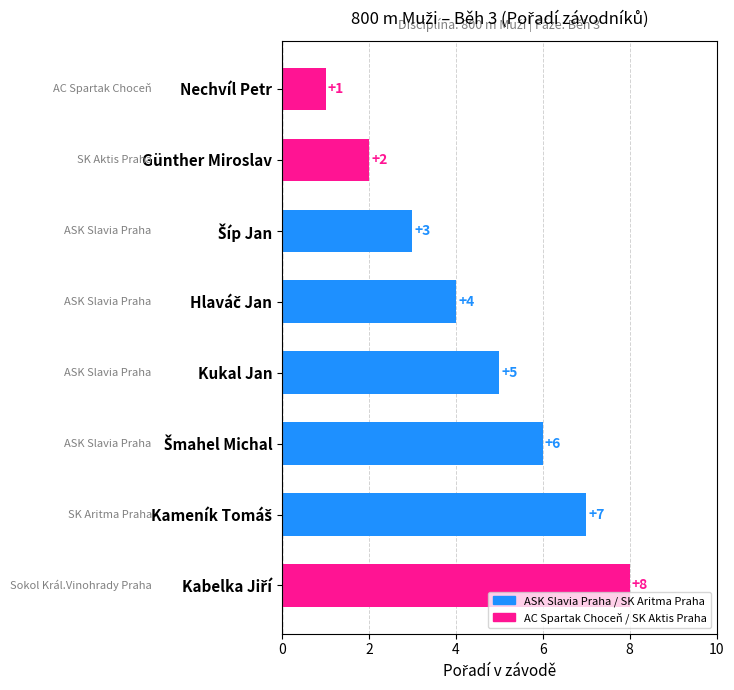

The chart shows a value of 8 at Kukal Jan. True or false?

False